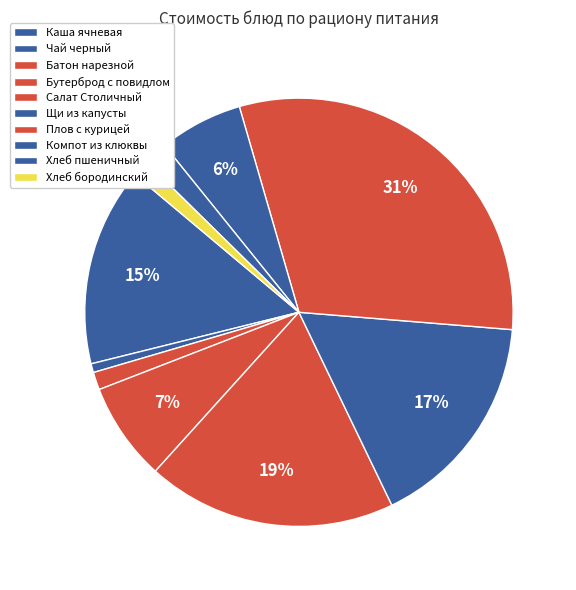

How much of the chart is everything except Бутерброд с повидлом?

92.6%